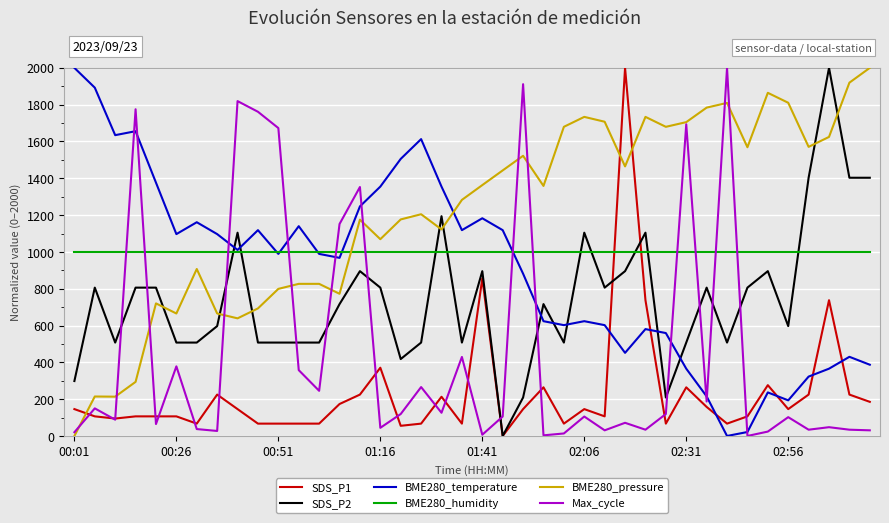

What is the sum of all SDS_P1 values?

9325.4